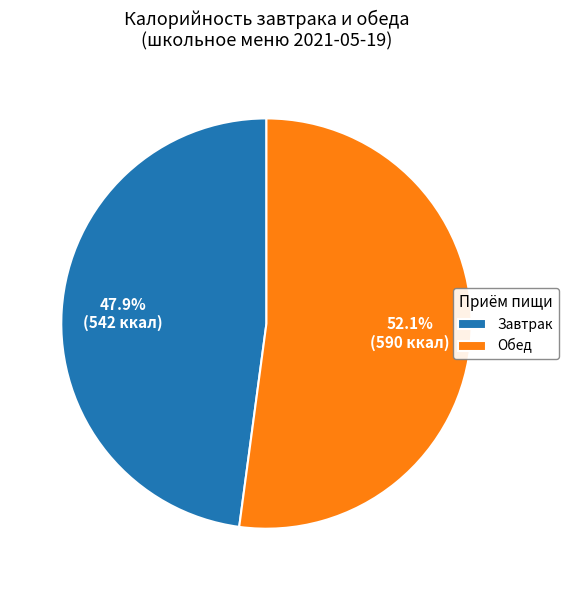

Is the sum of Обед and Завтрак greater than half?

Yes